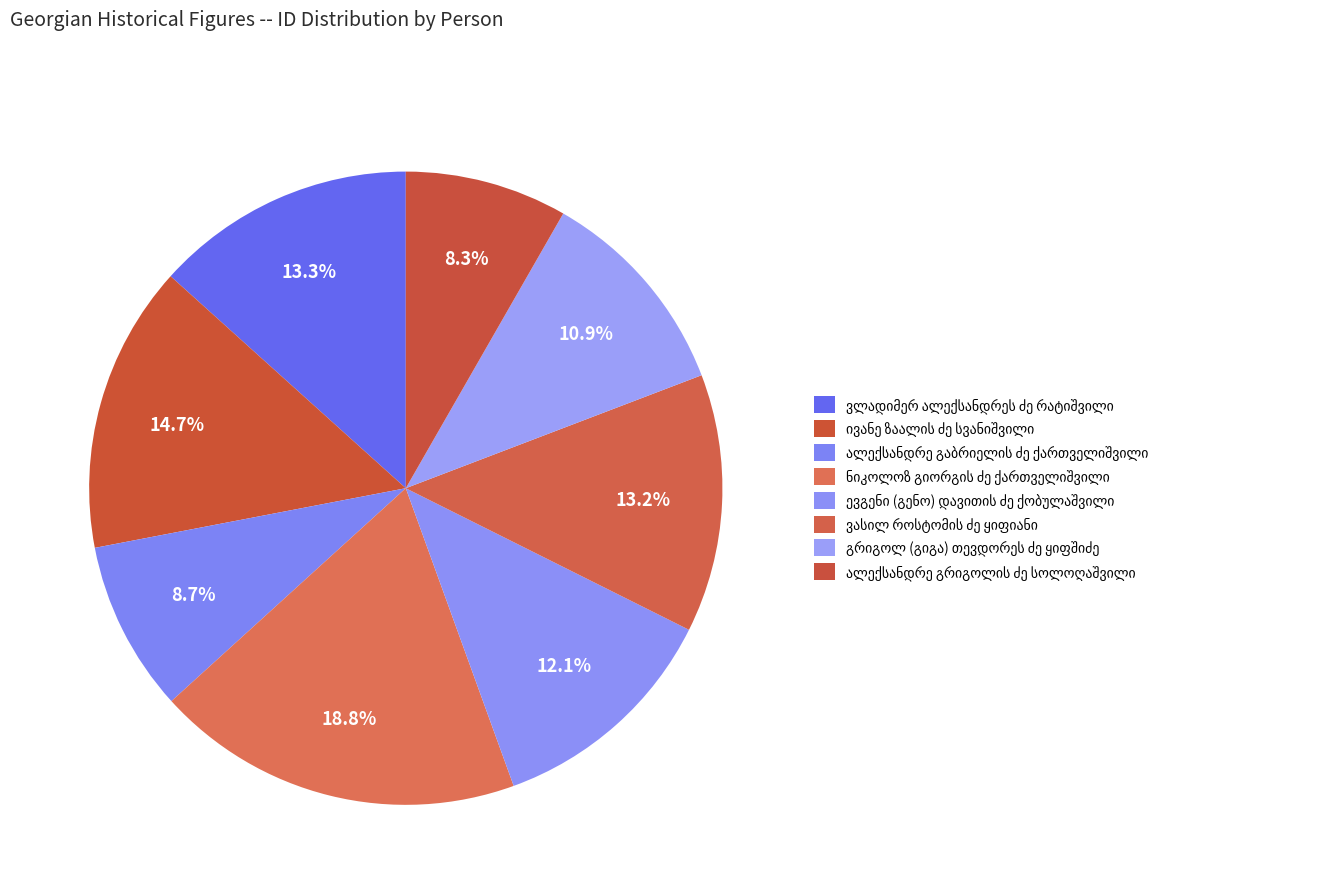

To the nearest percent, what percentage of the pie is ვასილ როსტომის ძე ყიფიანი?

13%